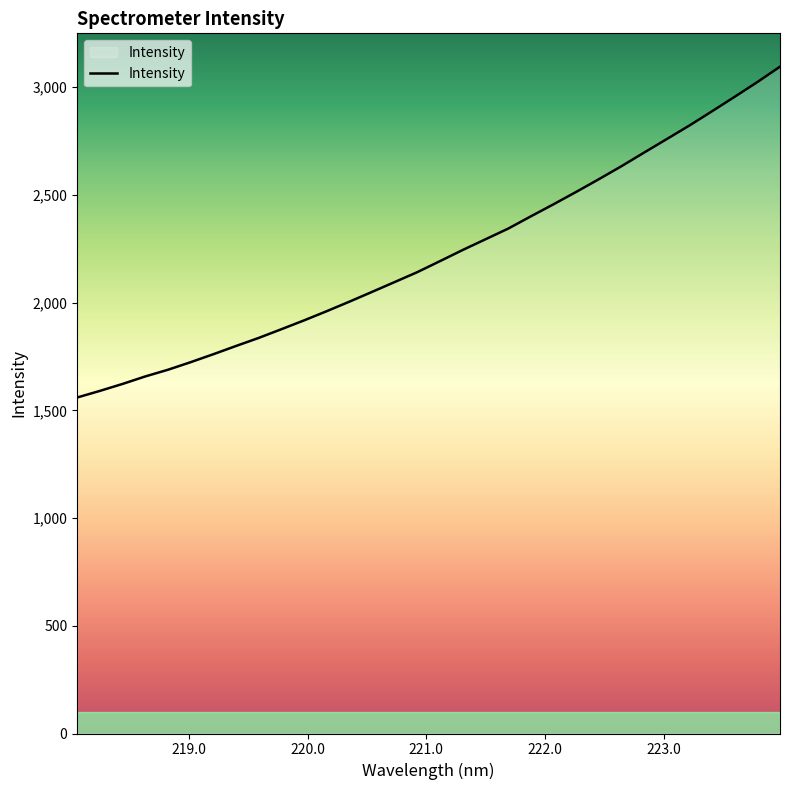

Count the number of categories in the chart.

32